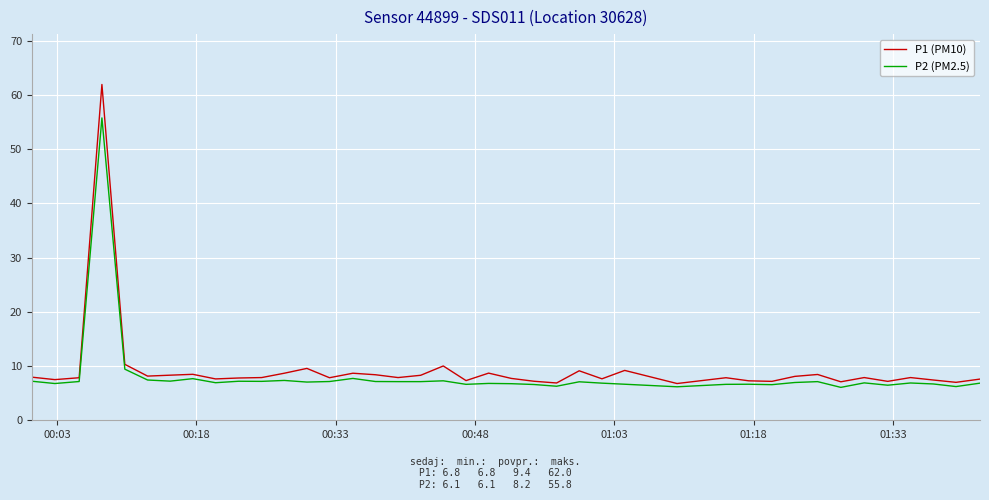

How many lines are shown in the chart?

2